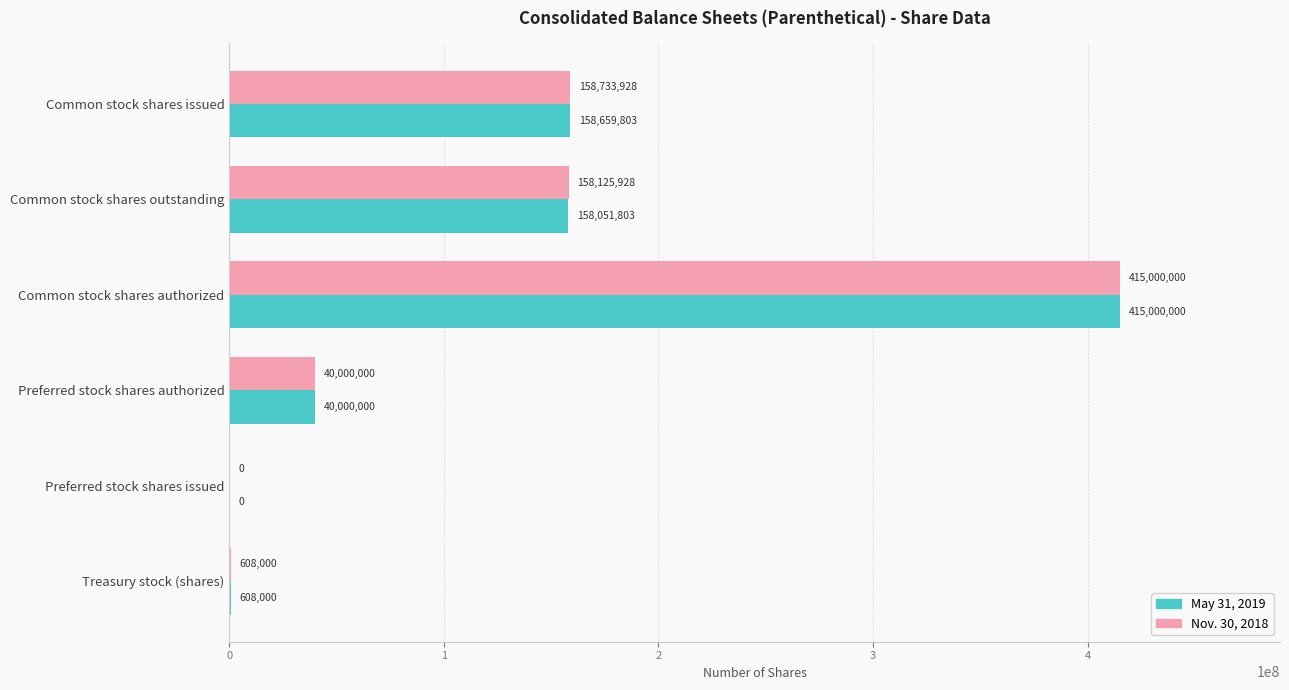

What is the total value across all series at Preferred stock shares authorized?

80000000